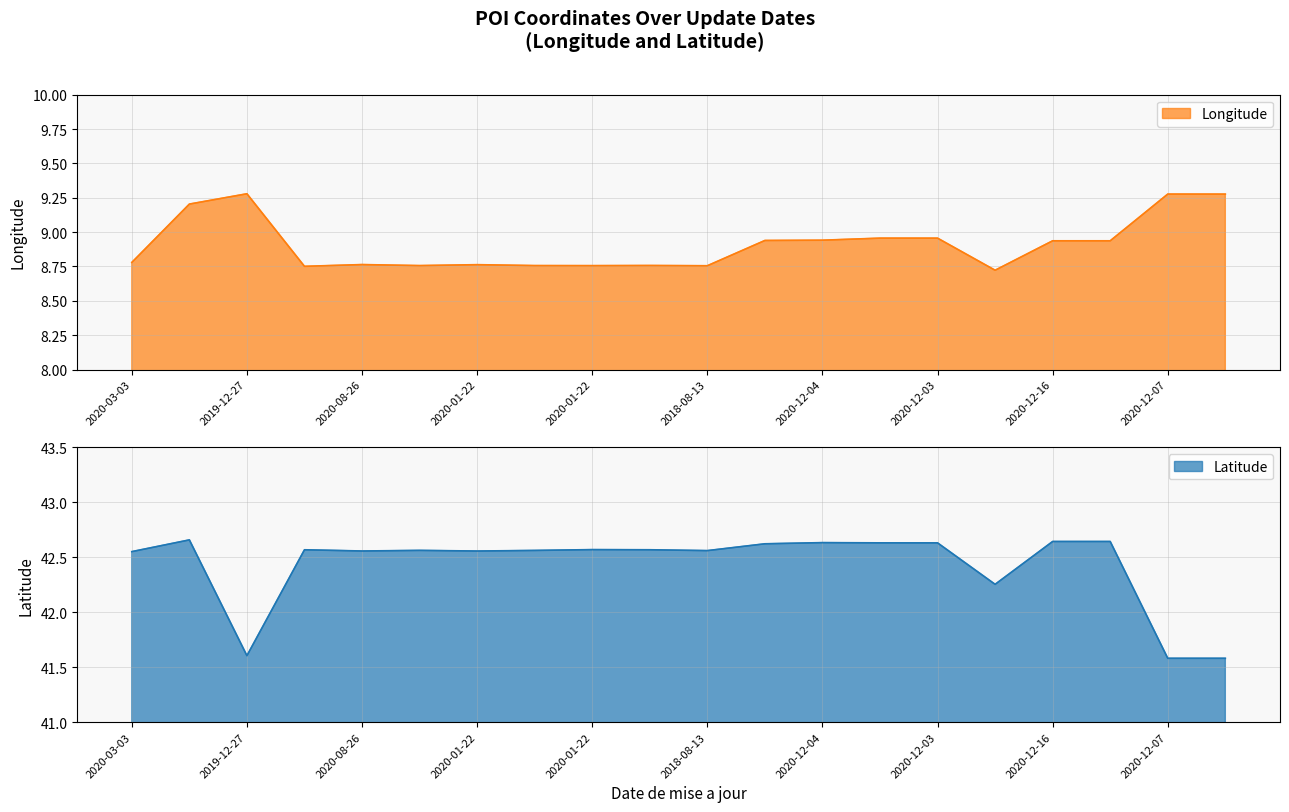

True or false: Longitude has more than 2 interior local peaks.

True